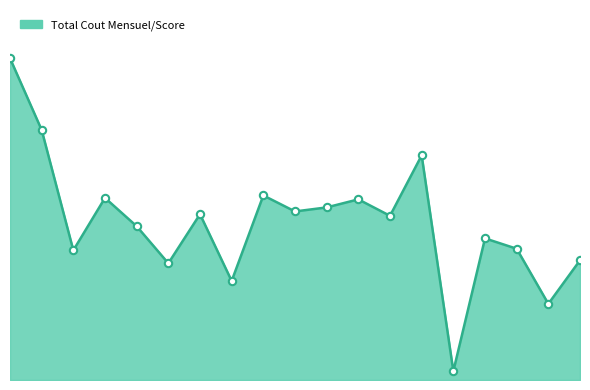

Is this an area chart (filled region under the line)?

Yes